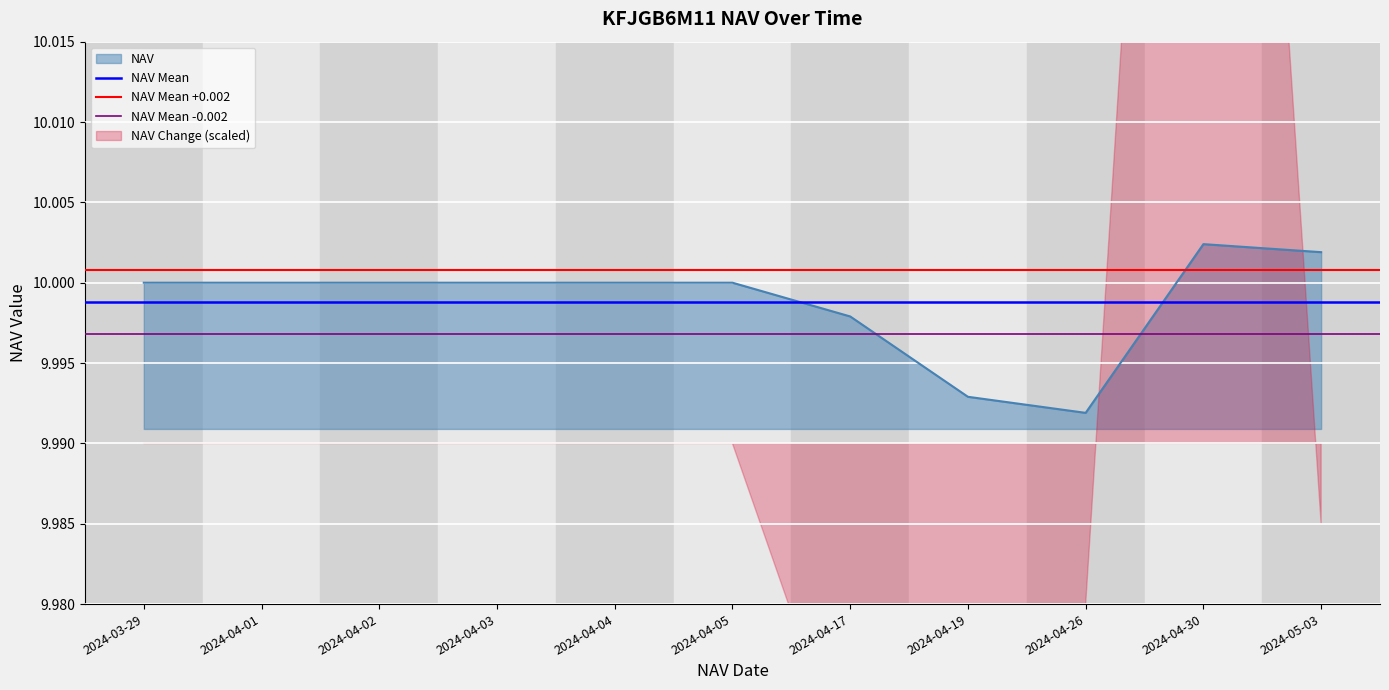

At which label does NAV reach its minimum?

2024-04-26